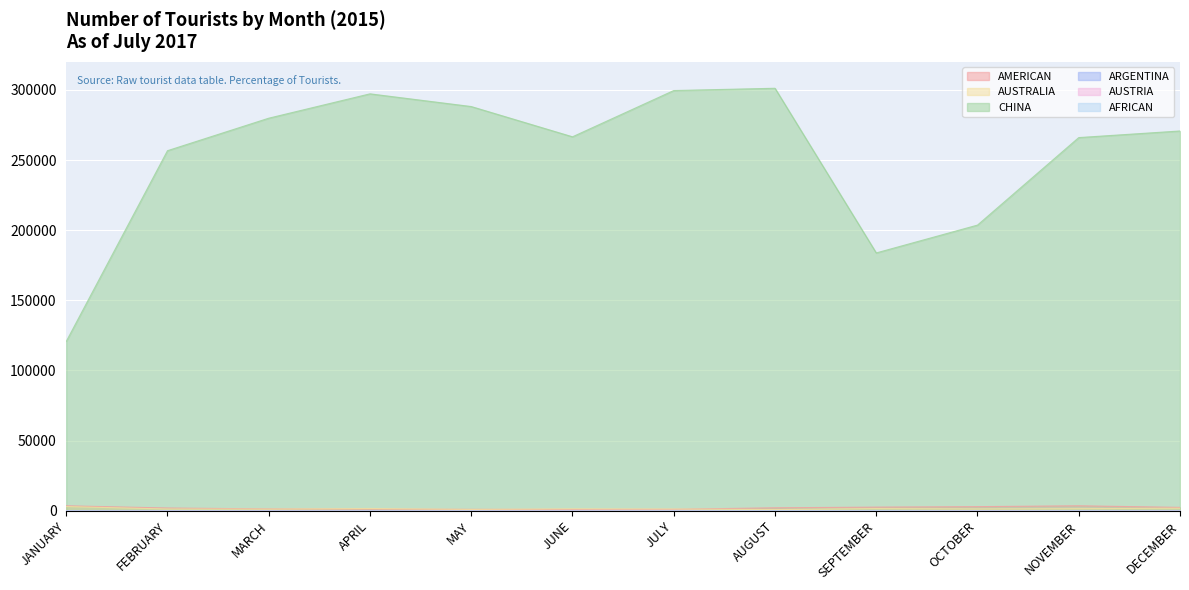

At which label does ARGENTINA first exceed 36?

JANUARY